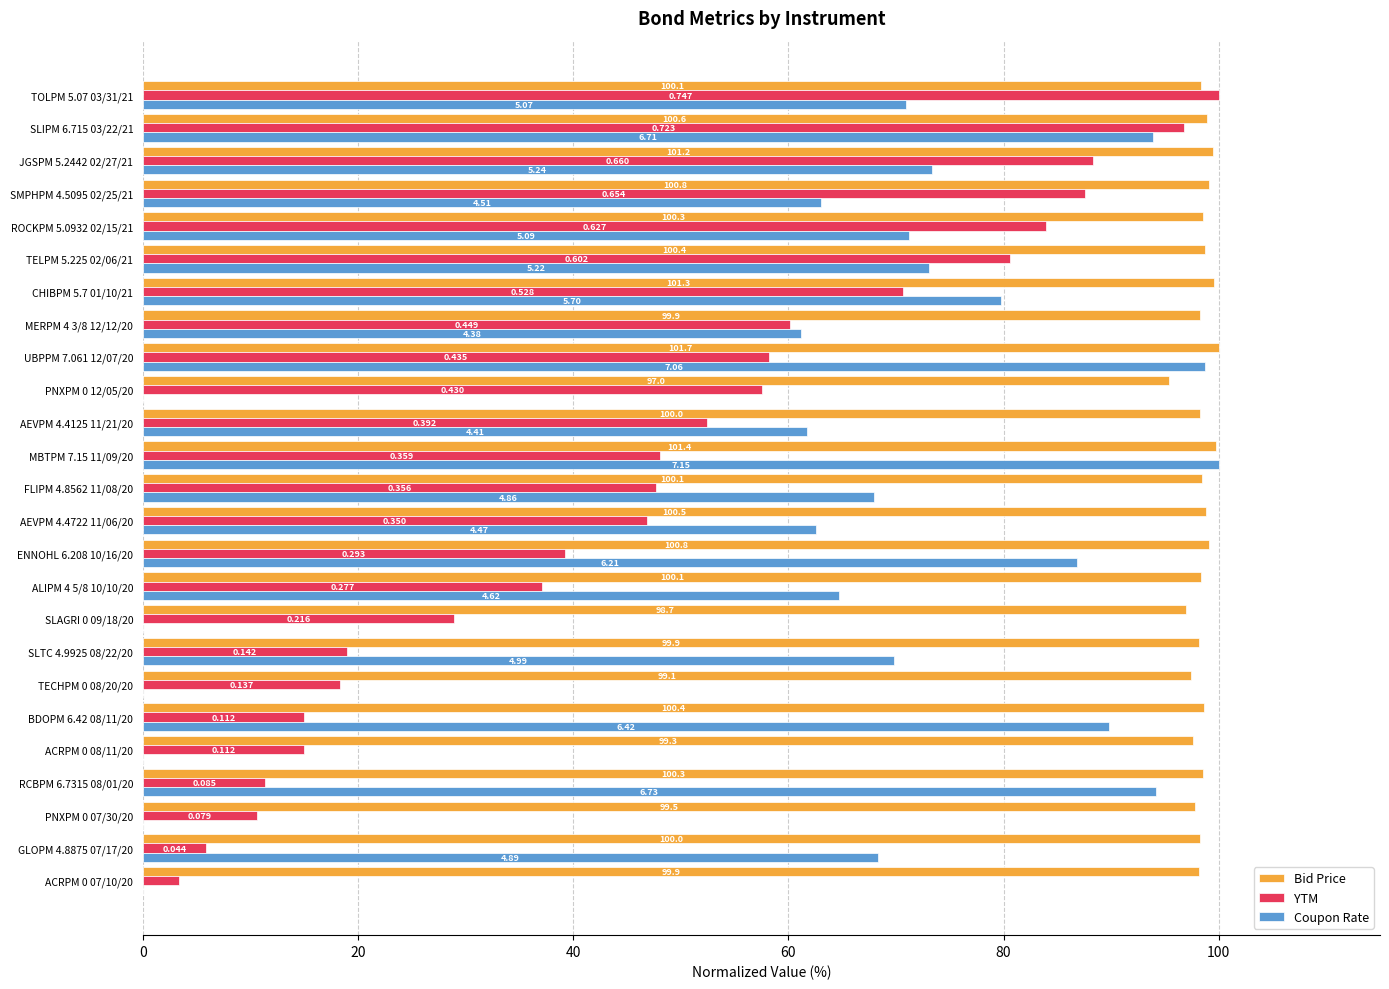

Reading right to left, extract all data points from this chart.

Bid Price: 98.3	98.9	99.5	99.1	98.5	98.7	99.6	98.2	100.0	95.4	98.3	99.7	98.4	98.8	99.1	98.4	97.0	98.2	97.5	98.7	97.6	98.6	97.8	98.3	98.2
YTM: 100.0	96.8	88.4	87.6	83.9	80.6	70.7	60.1	58.2	57.6	52.5	48.1	47.7	46.9	39.2	37.1	28.9	19.0	18.3	15.0	15.0	11.4	10.6	5.9	3.3
Coupon Rate: 70.9	93.9	73.3	63.1	71.2	73.1	79.7	61.2	98.8	0.0	61.7	100.0	67.9	62.5	86.8	64.7	0.0	69.8	0.0	89.8	0.0	94.1	0.0	68.4	0.0